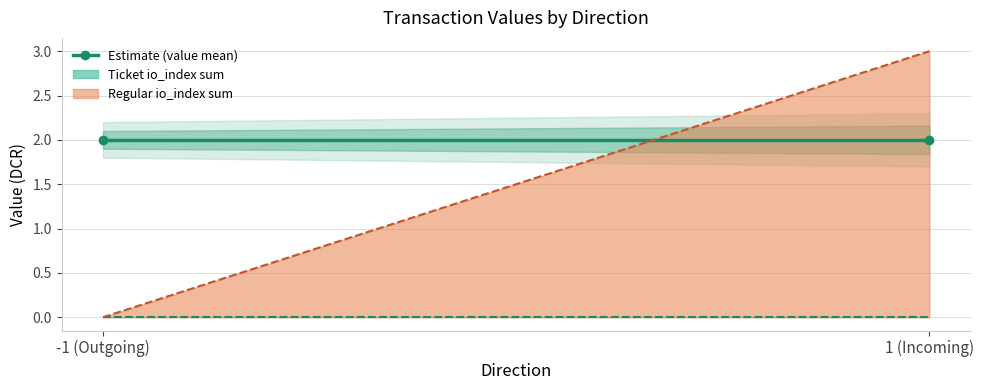

True or false: io_index has a value of 0.6 at 1.

False